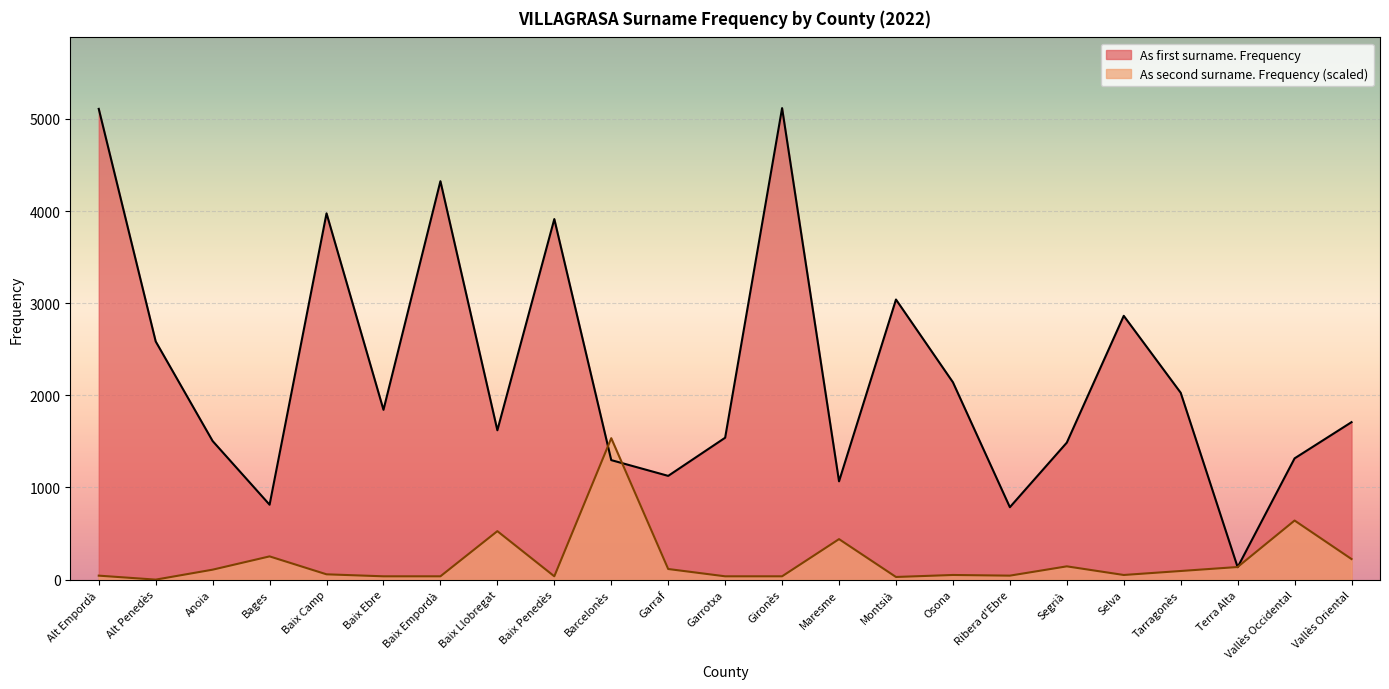

Rank the series by their average value, from highest to lowest.

As first surname. Frequency, As second surname. Frequency (scaled)